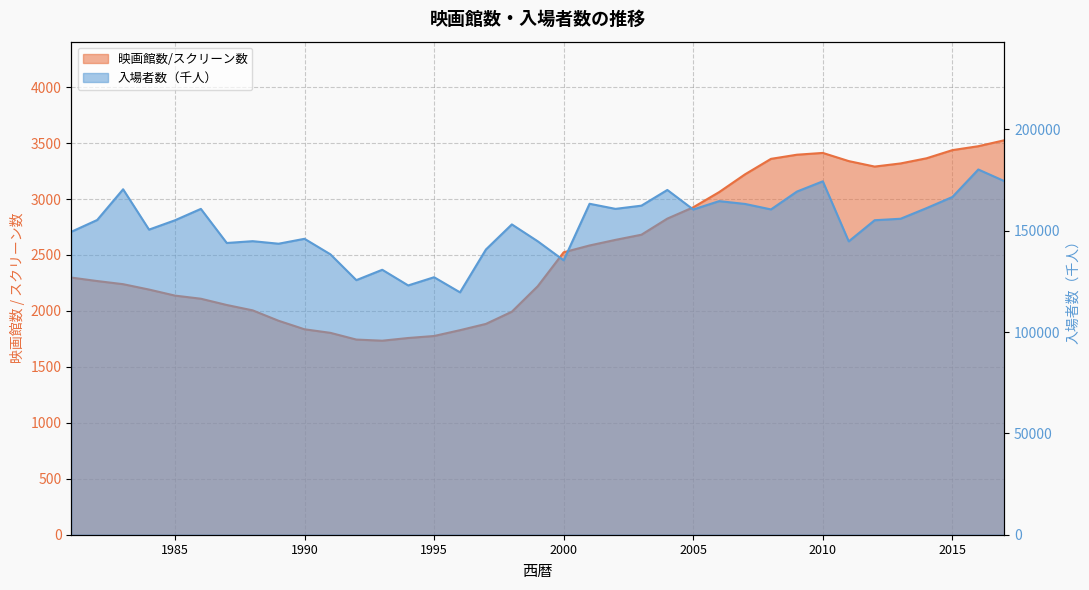

Reading left to right, extract all data points from this chart.

映画館数/スクリーン数: 1981=2298	1982=2267	1983=2239	1984=2191	1985=2137	1986=2109	1987=2053	1988=2005	1989=1912	1990=1836	1991=1804	1992=1744	1993=1734	1994=1758	1995=1776	1996=1828	1997=1884	1998=1993	1999=2221	2000=2524	2001=2585	2002=2635	2003=2681	2004=2825	2005=2926	2006=3062	2007=3221	2008=3359	2009=3396	2010=3412	2011=3339	2012=3290	2013=3318	2014=3364	2015=3437	2016=3472	2017=3525
入場者数（千人）: 1981=149450	1982=155280	1983=170430	1984=150527	1985=155130	1986=160758	1987=143935	1988=144825	1989=143573	1990=146000	1991=138330	1992=125600	1993=130720	1994=122990	1995=127040	1996=119575	1997=140719	1998=153102	1999=144762	2000=135390	2001=163280	2002=160767	2003=162347	2004=170092	2005=160453	2006=164585	2007=163193	2008=160491	2009=169297	2010=174358	2011=144726	2012=155159	2013=155888	2014=161116	2015=166630	2016=180189	2017=174483